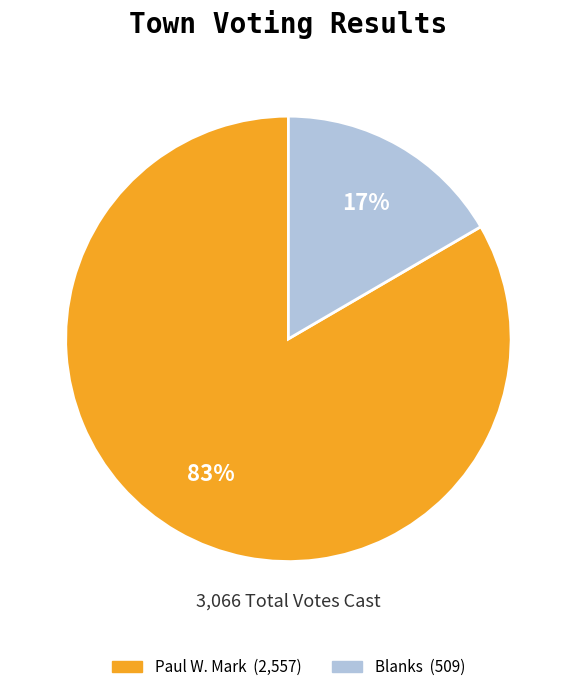

Is there a majority slice in this chart?

Yes